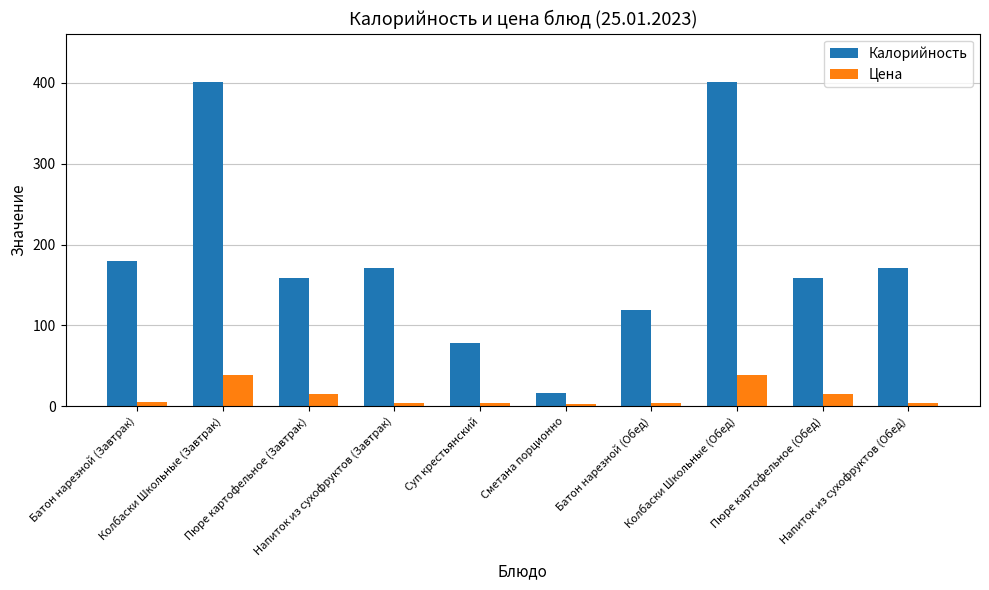

Between Сметана порционно and Напиток из сухофруктов (Обед), which series saw the biggest shift?

Калорийность